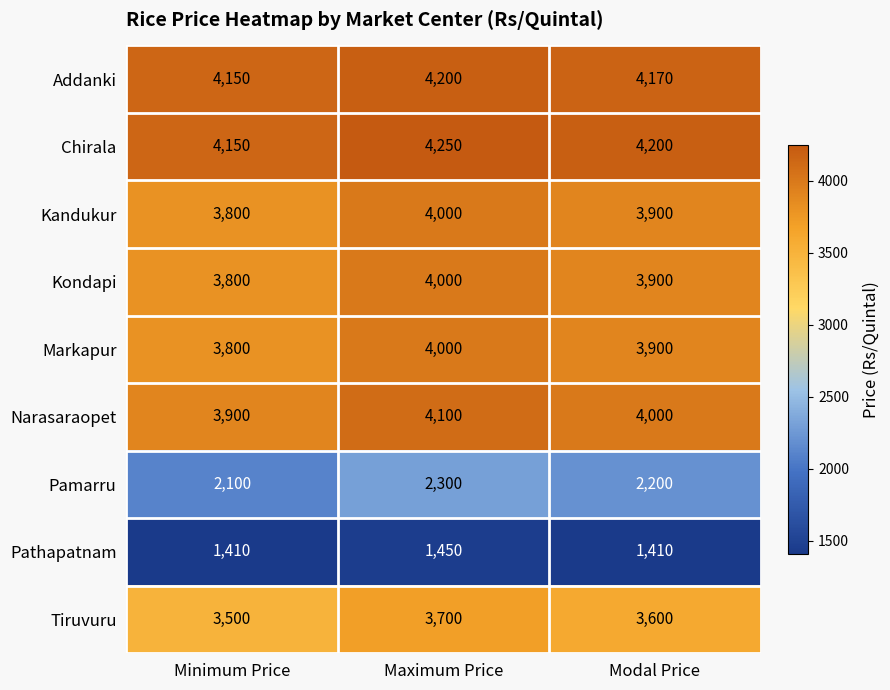

What is the maximum value shown in the chart?

4250